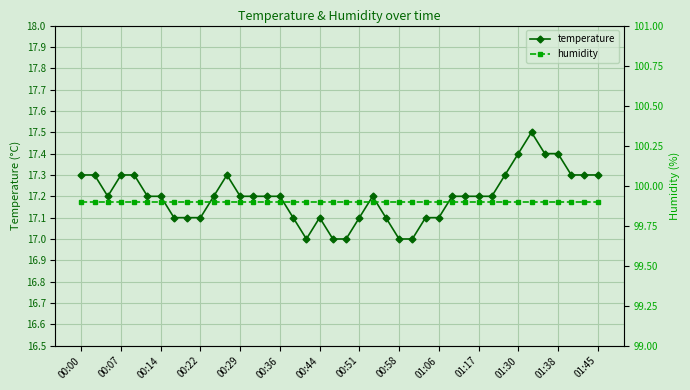

What is the spread (max minus min) of values at 00:00?

82.6